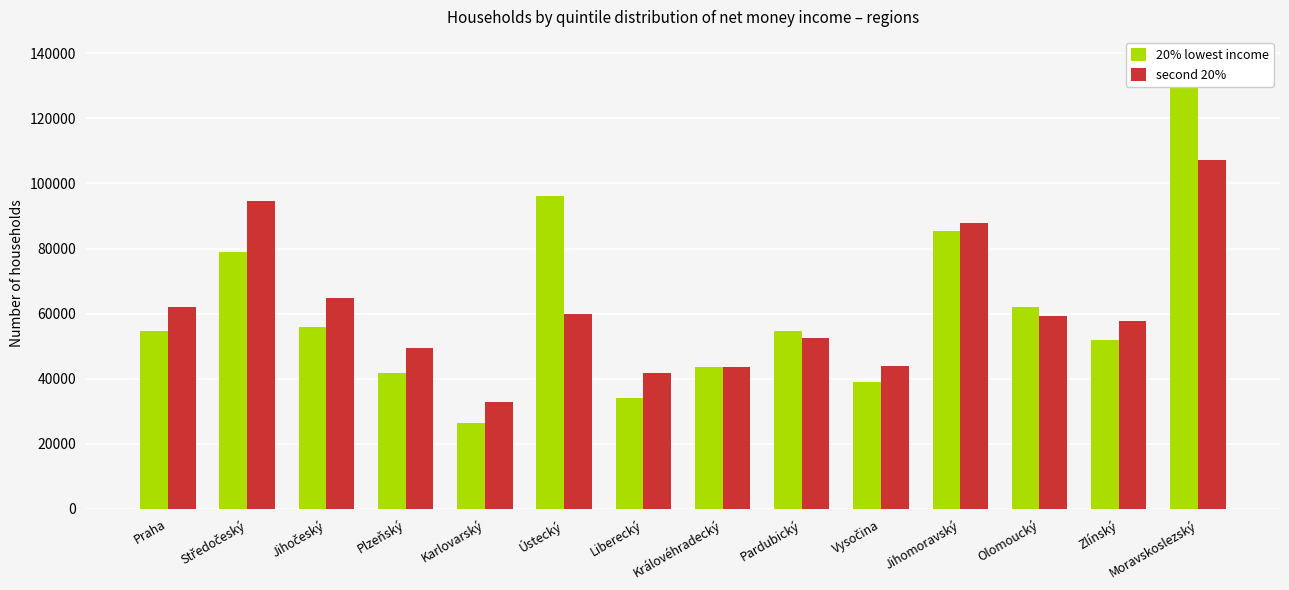

What is the maximum value for 20% lowest income?

131989